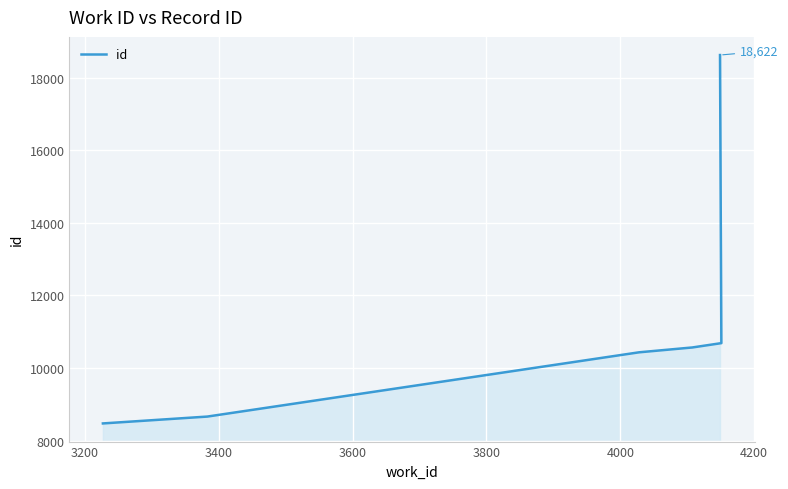

How many series are shown in this chart?

1